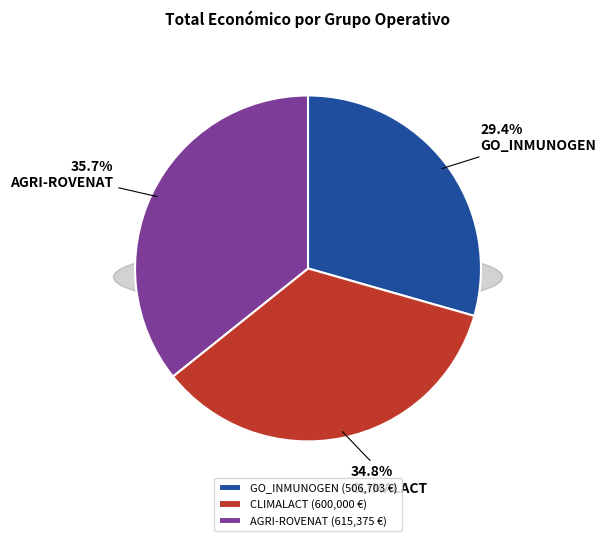

Is the sum of CLIMALACT and GO_INMUNOGEN greater than half?

Yes